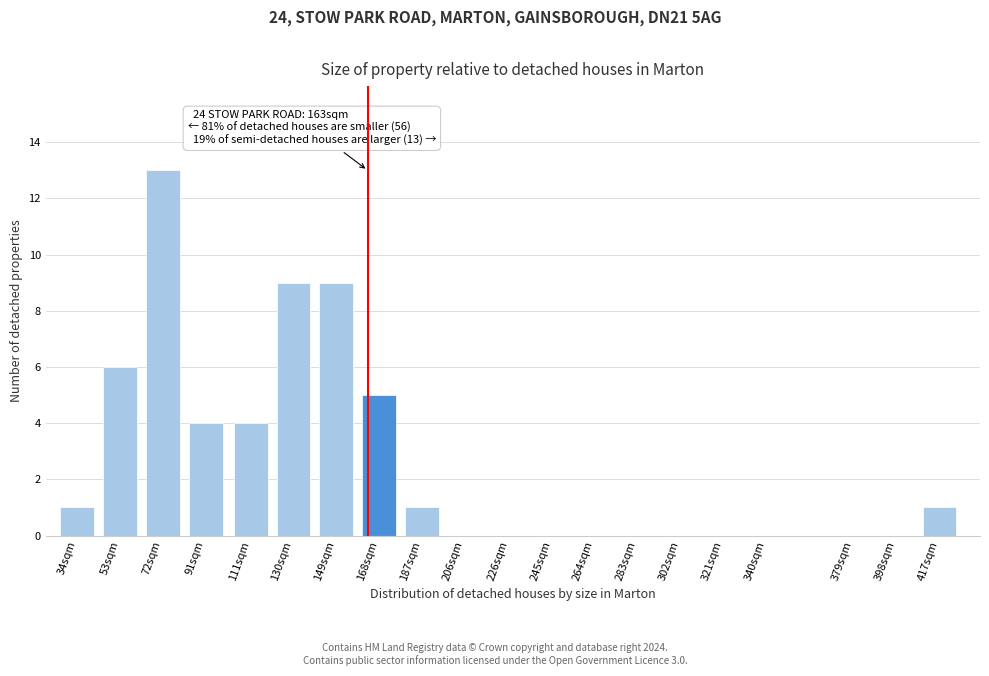

Reading left to right, what are all the values shown in this chart?

34sqm=1	53sqm=6	72sqm=13	91sqm=4	111sqm=4	130sqm=9	149sqm=9	168sqm=5	187sqm=1	206sqm=0	226sqm=0	245sqm=0	264sqm=0	283sqm=0	302sqm=0	321sqm=0	340sqm=0	379sqm=0	398sqm=0	417sqm=1